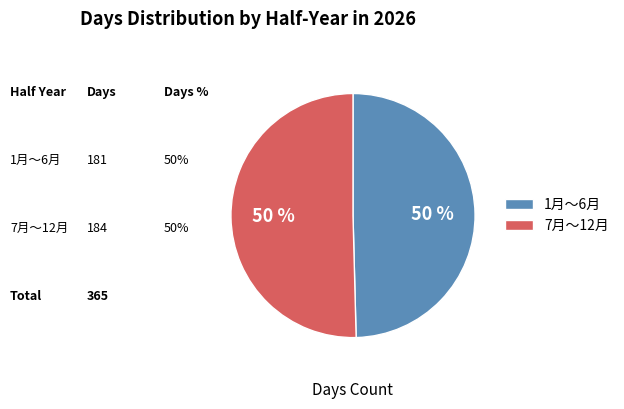

What is the ratio of the value at 1月～6月 to the value at 7月～12月?

1.0